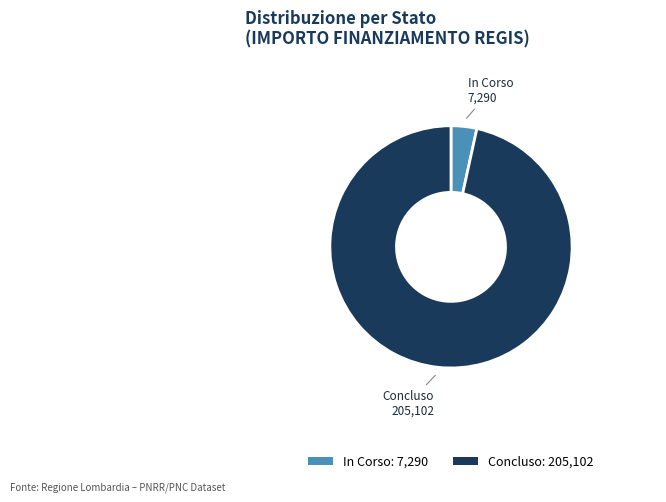

Is the sum of In Corso: 7,290 and Concluso: 205,102 greater than half?

Yes